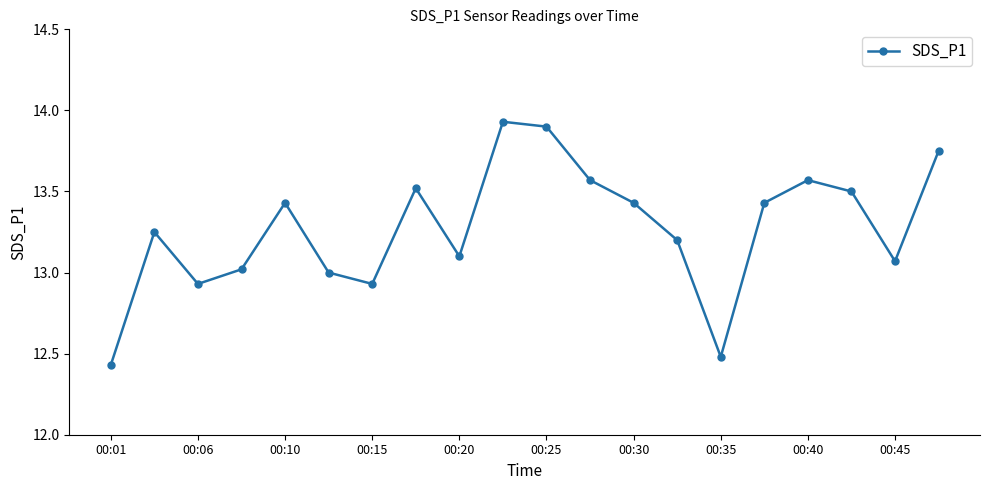

What is the average value?

13.3